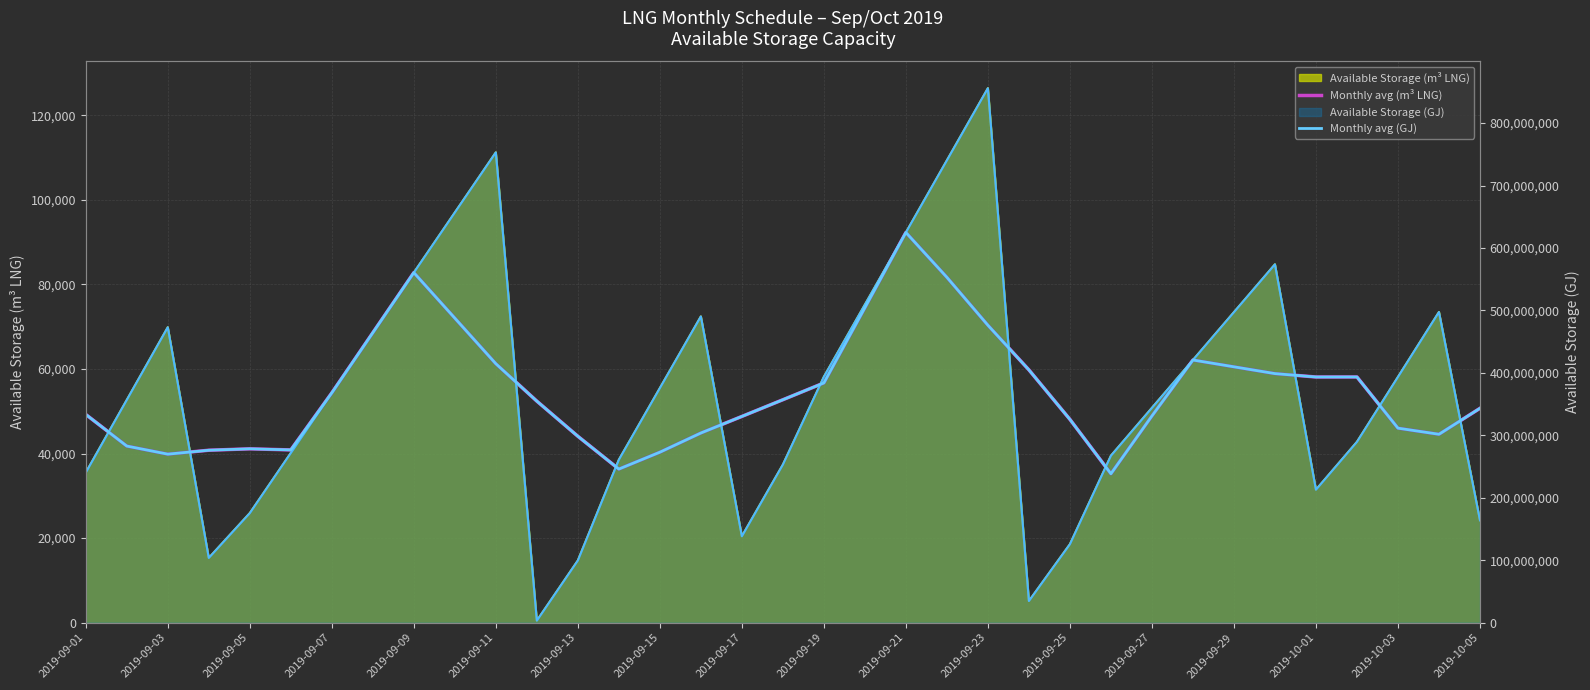

How many data points in Monthly avg (GJ) are above 354699595?

18